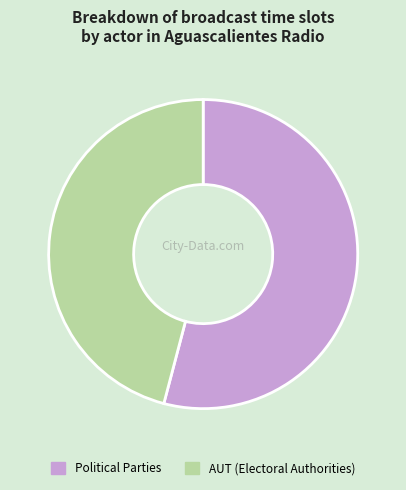

Rank the categories by value from highest to lowest.

Political Parties, AUT (Electoral Authorities)